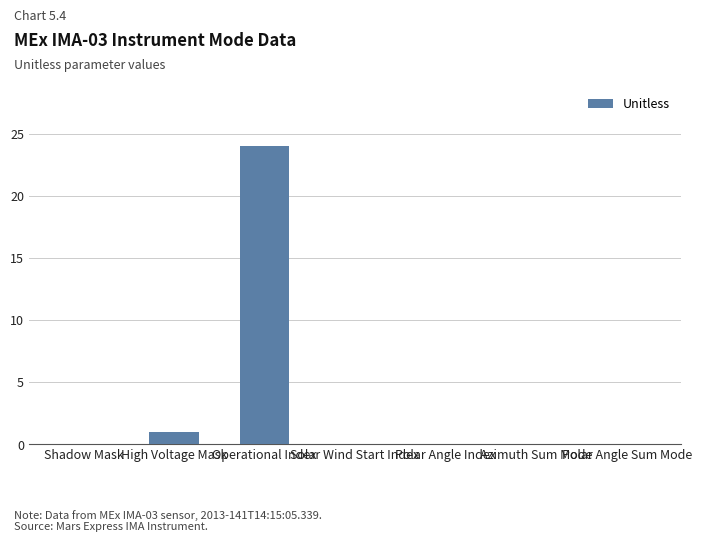

The value at High Voltage Mask is 2. True or false?

False